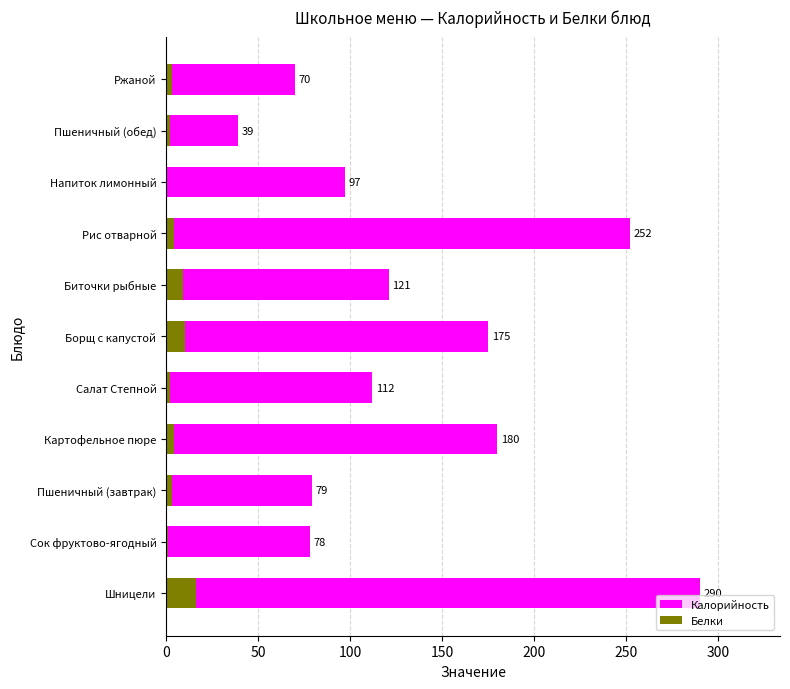

Does the chart contain stacked bars?

No